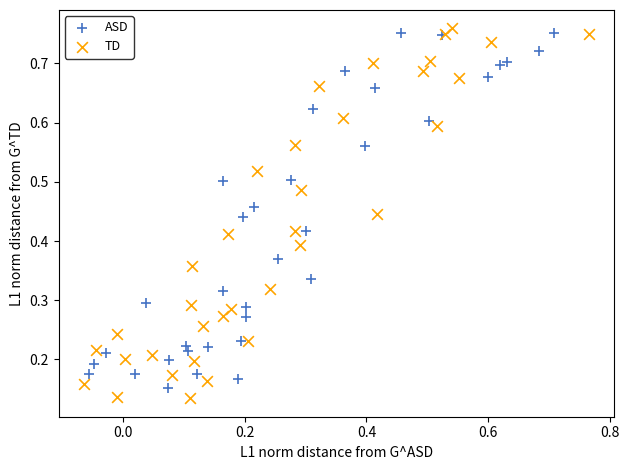

Which series contains the lowest Y value?

TD